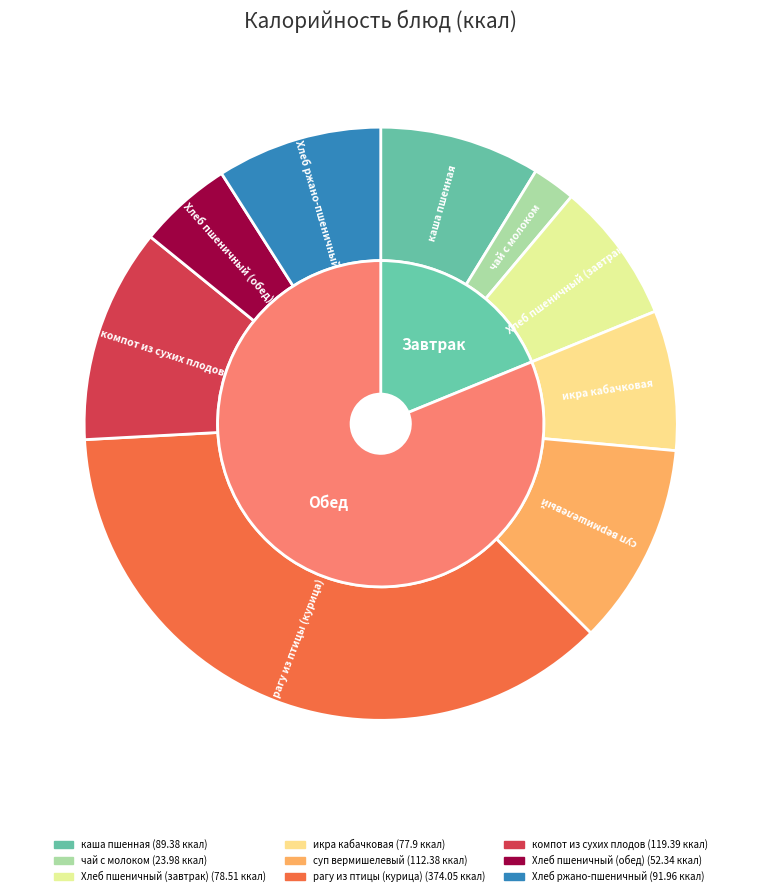

Count the number of slices in the pie.

9